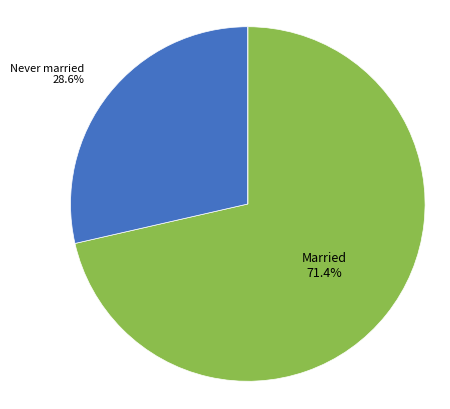

Is there a majority slice in this chart?

Yes